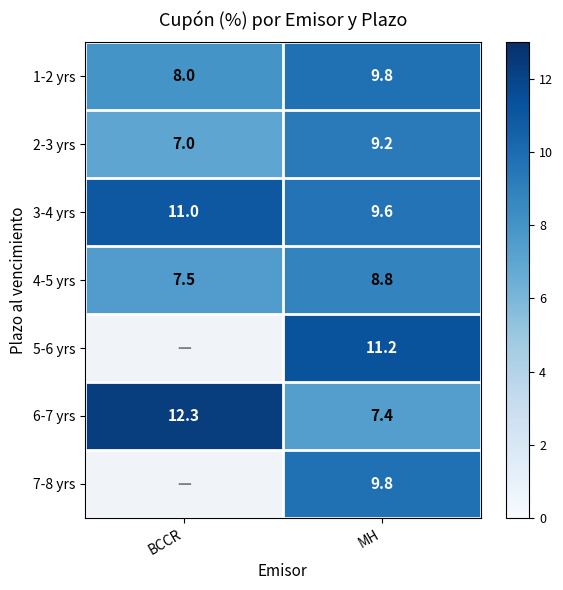

Which has a higher value, MH or BCCR?

MH